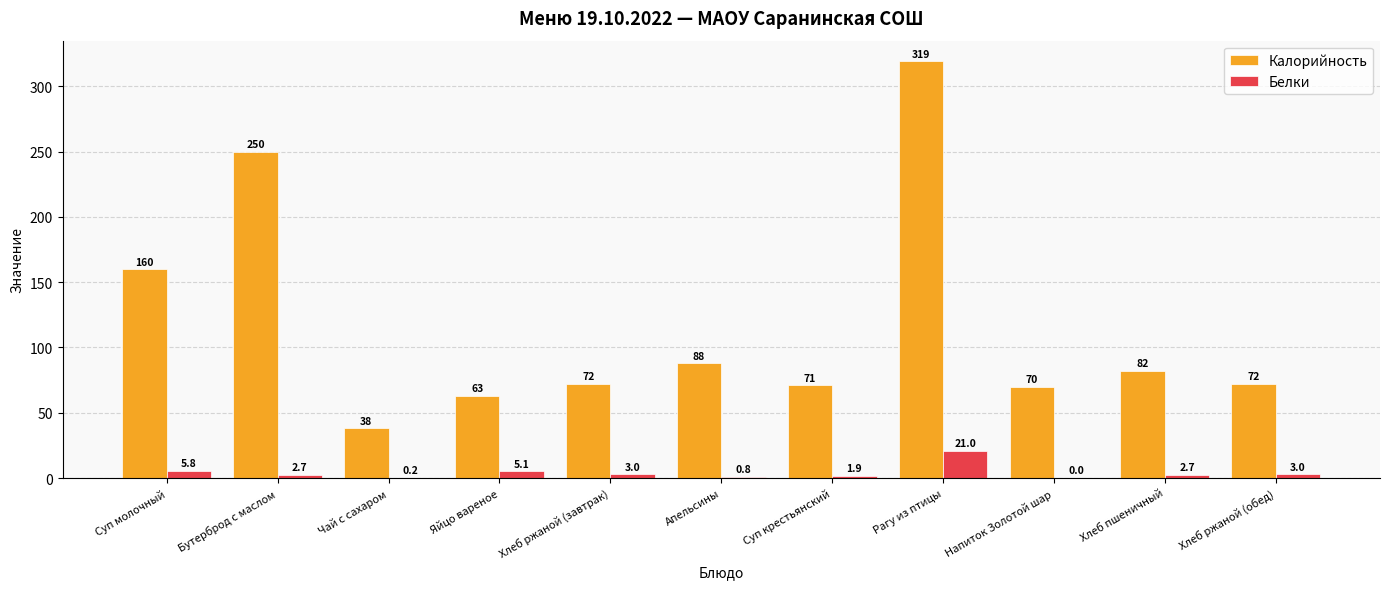

What value does the Белки series have at Хлеб ржаной (завтрак)?

3.0